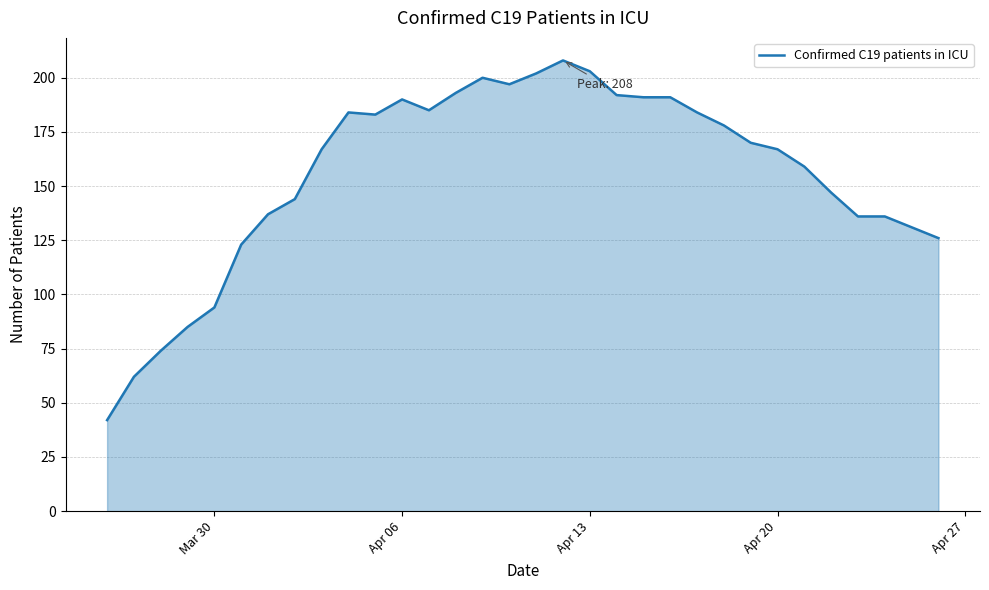

What is the greatest value displayed?

208